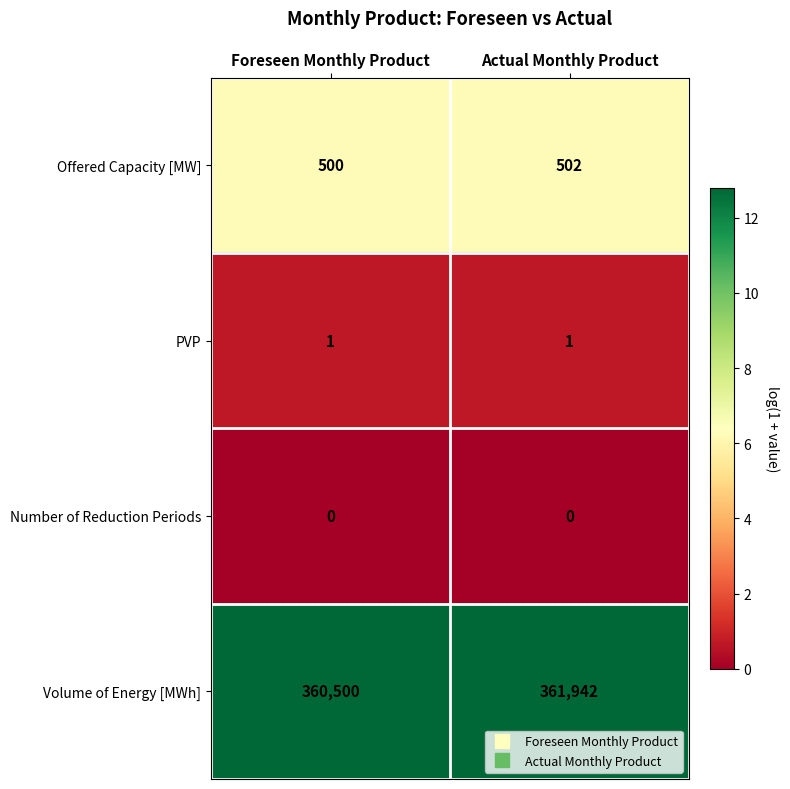

The value of PVP at Foreseen Monthly Product is 0. True or false?

False